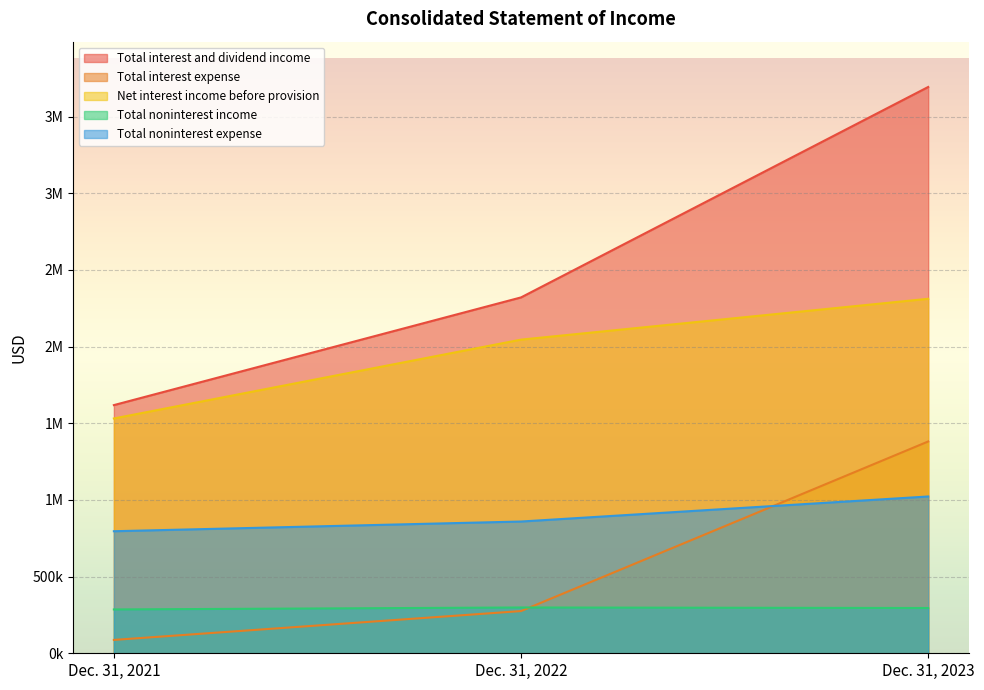

What is the spread (max minus min) of values at Dec. 31, 2021?

1531571